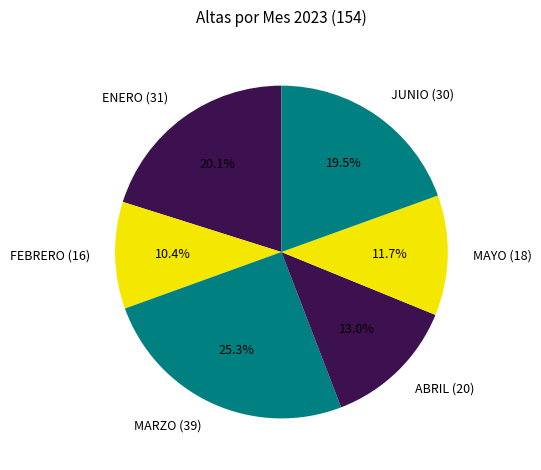

How many slices are in this pie chart?

6